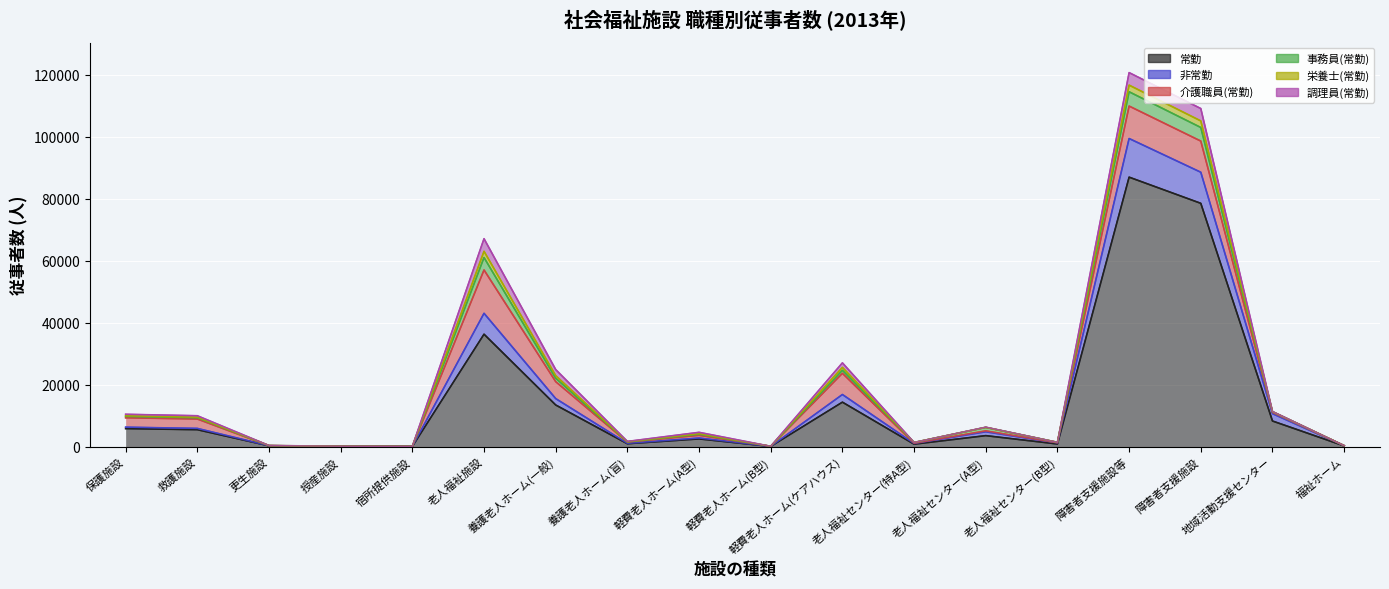

Between 保護施設 and 障害者支援施設, which series saw the biggest shift?

常勤